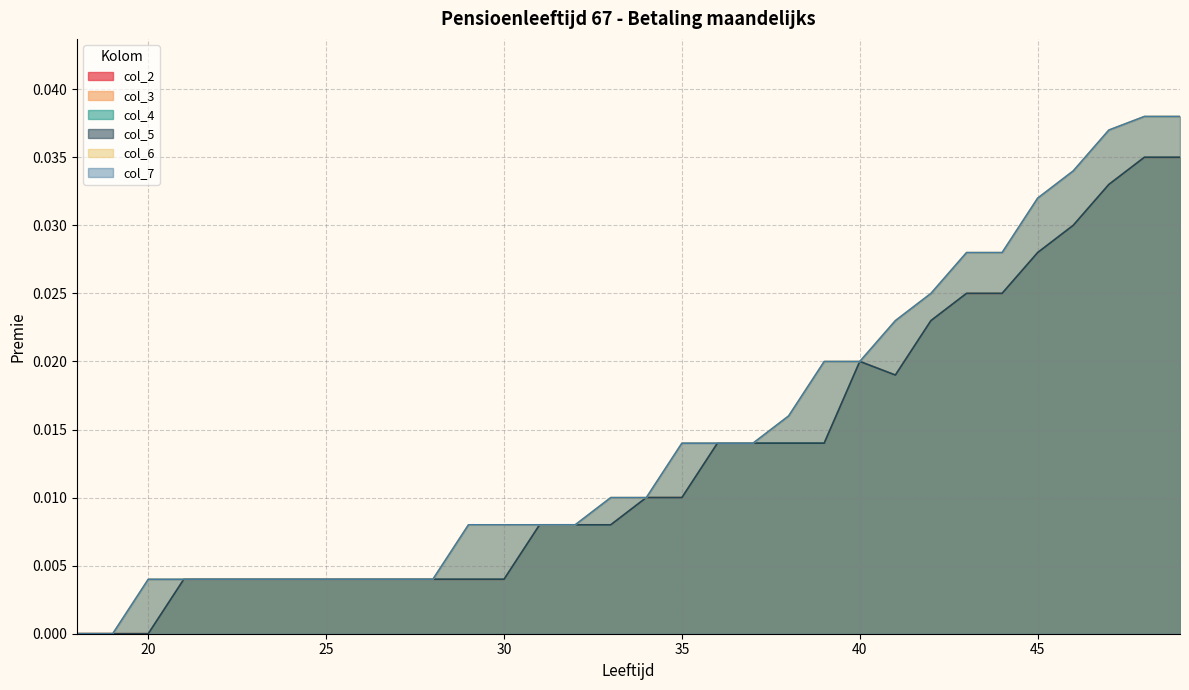

Rank the series by their maximum value, from lowest to highest.

col_2, col_3, col_4, col_5, col_6, col_7